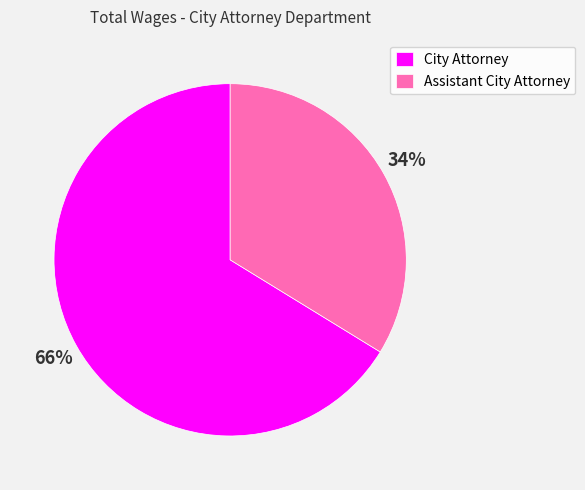

Is there a majority slice in this chart?

Yes